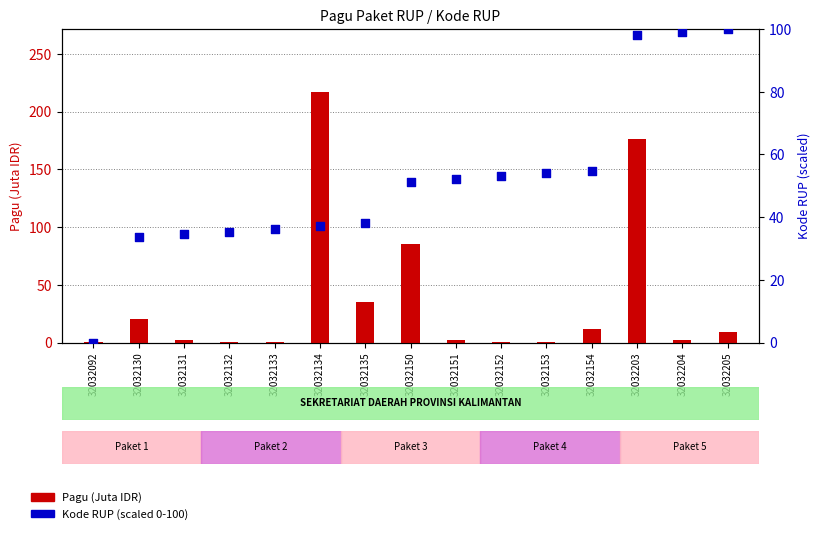

Which series has the largest total across all categories?

Kode RUP (scaled 0-100)